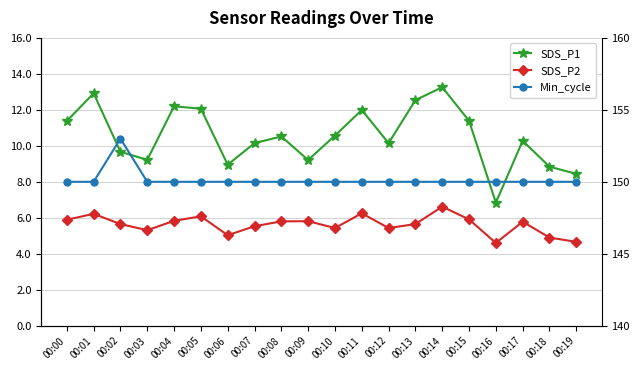

Reading right to left, transcribe all the data shown in this chart.

SDS_P1: 8.4	8.8	10.3	6.8	11.4	13.3	12.5	10.2	12.0	10.6	9.2	10.5	10.2	8.9	12.1	12.2	9.2	9.7	12.9	11.4
SDS_P2: 4.7	4.9	5.8	4.6	5.9	6.6	5.7	5.4	6.2	5.4	5.8	5.8	5.5	5.0	6.1	5.8	5.3	5.7	6.2	5.9
Min_cycle: 150.0	150.0	150.0	150.0	150.0	150.0	150.0	150.0	150.0	150.0	150.0	150.0	150.0	150.0	150.0	150.0	150.0	153.0	150.0	150.0